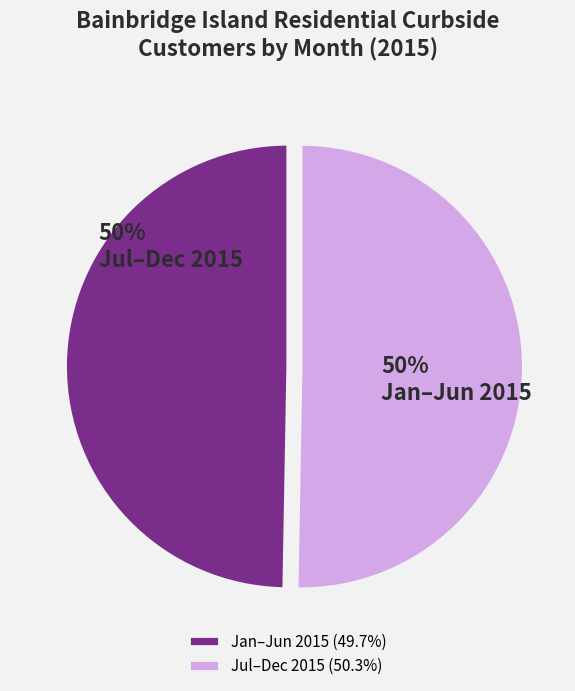

What is the ratio of the value at Jan–Jun 2015 to the value at Jul–Dec 2015?

1.0